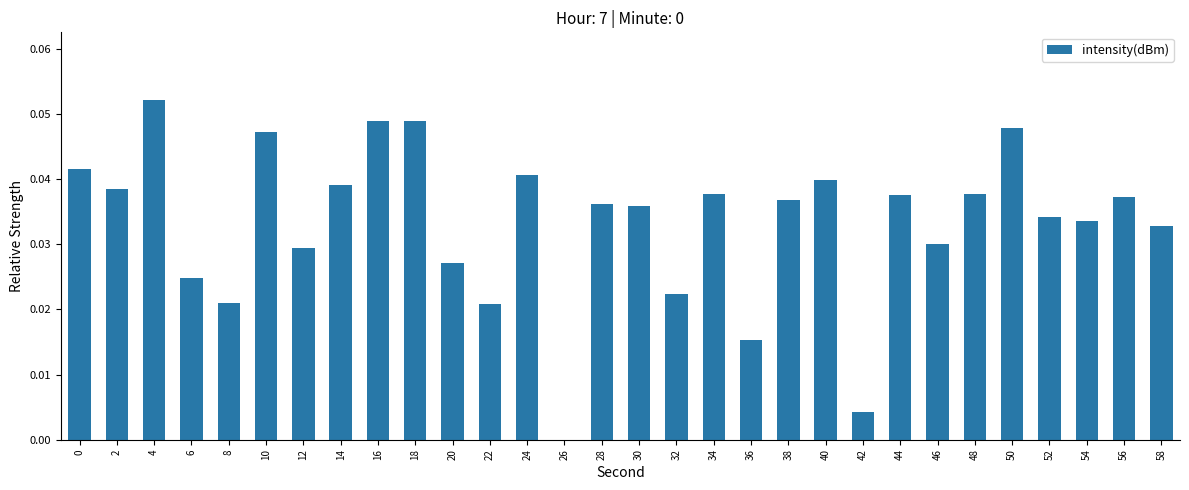

At which category does the chart reach its peak across all series?

4